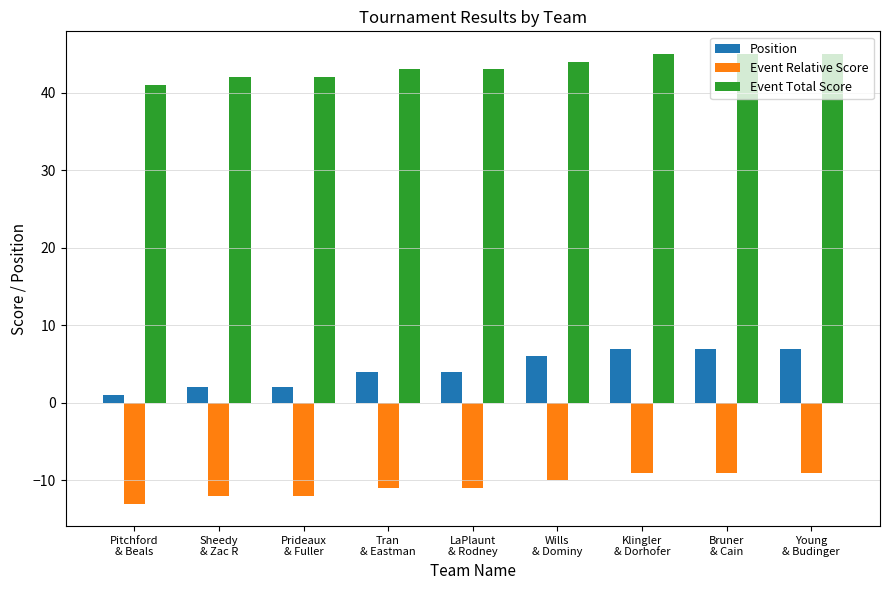

What is the minimum value for Position?

1